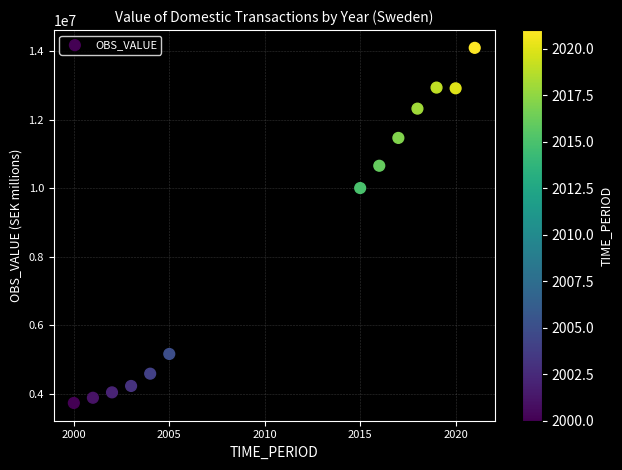

What Y value in the scatter plot is closest to 8914424?

10004563.9